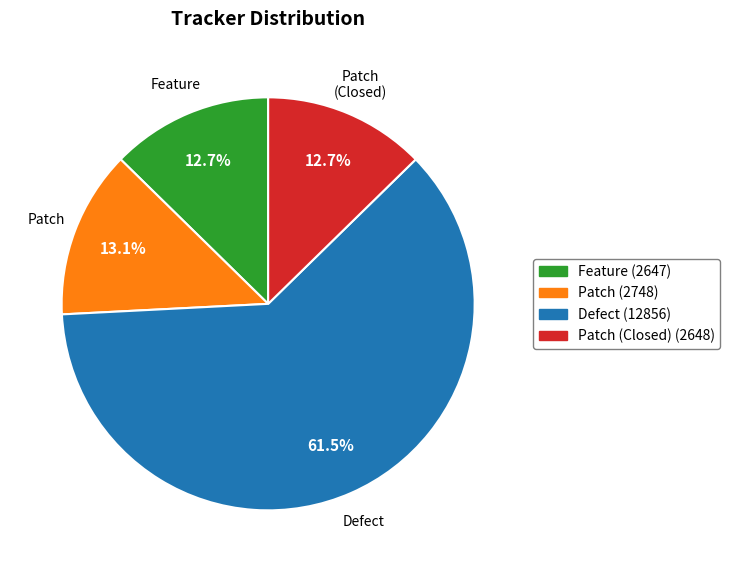

Does any single category account for the majority?

Yes